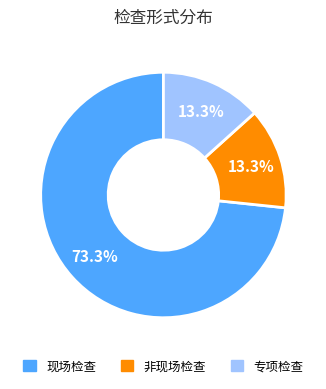

What is the largest slice in the pie chart?

现场检查